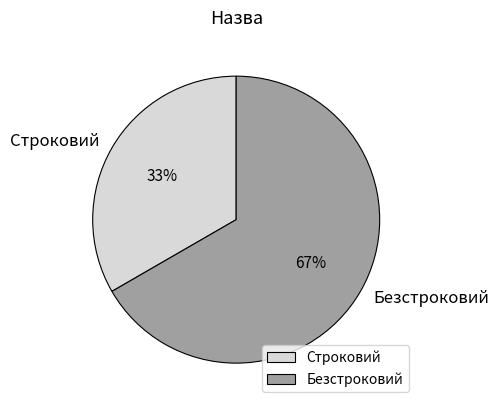

What percentage is the Строковий slice, to the nearest percent?

33%